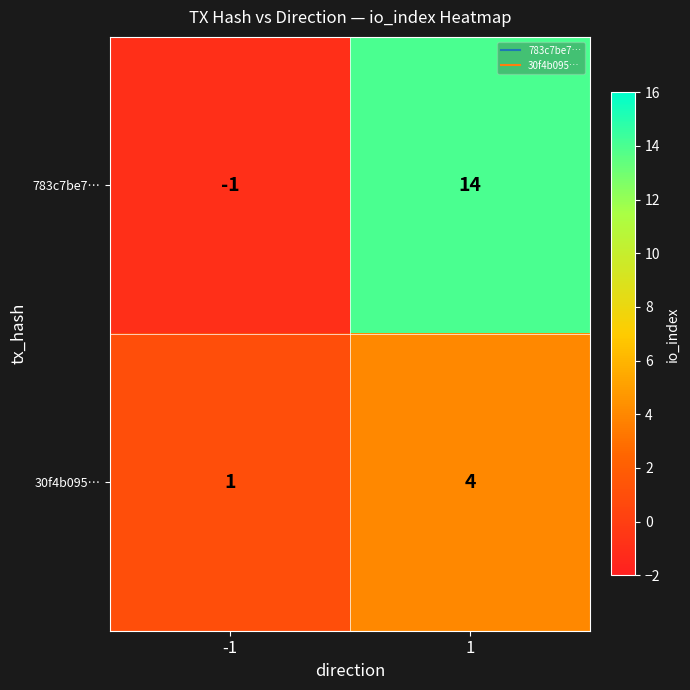

What is the total value across all series at 1?

18